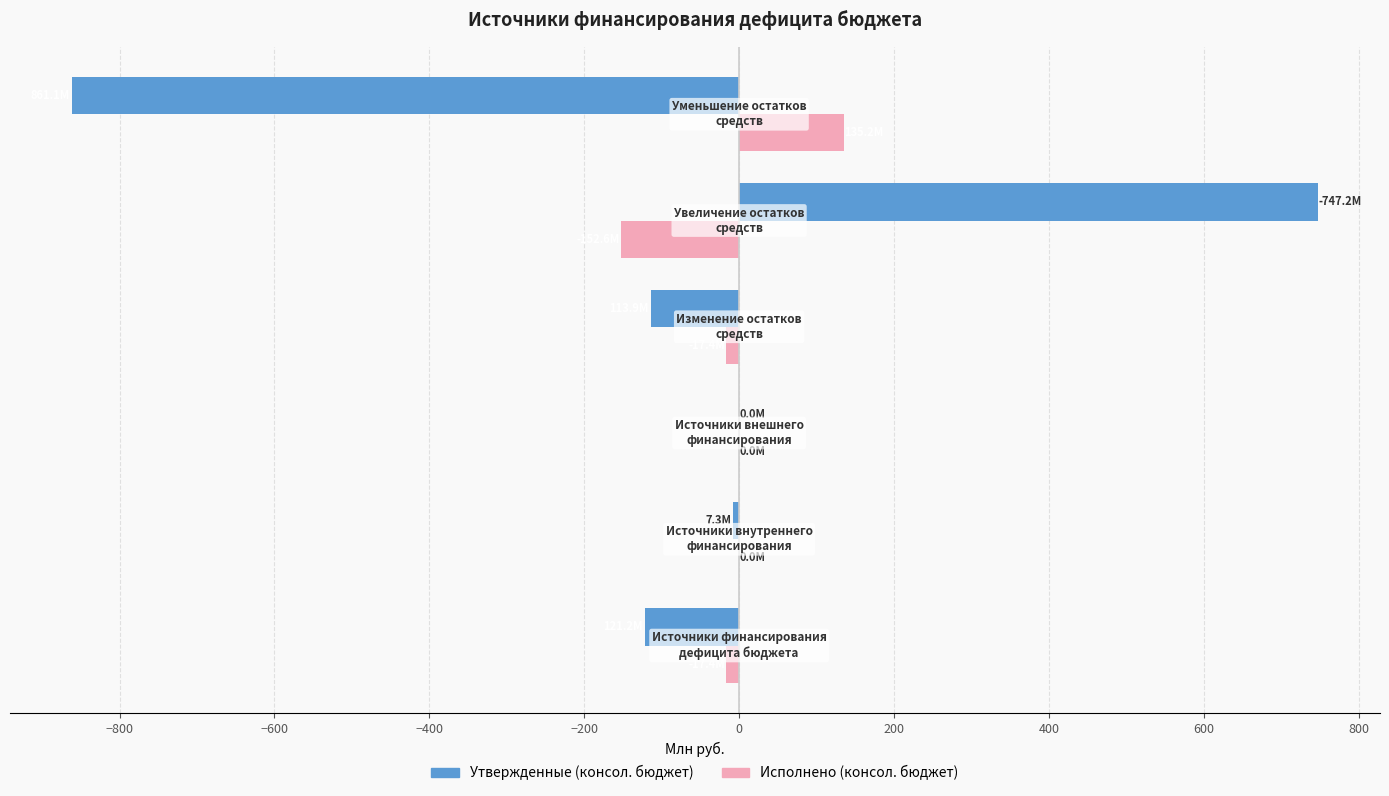

What is the average value of the Исполнено (консол. бюджет) series?

-8.7